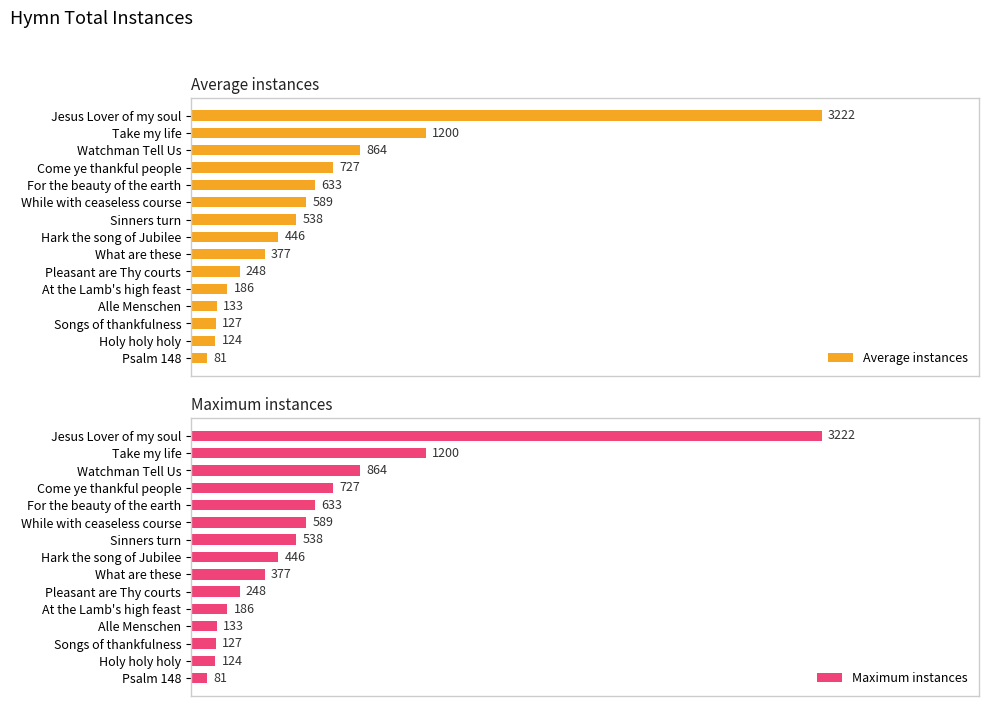

What is the sum of all Average instances values?

9495